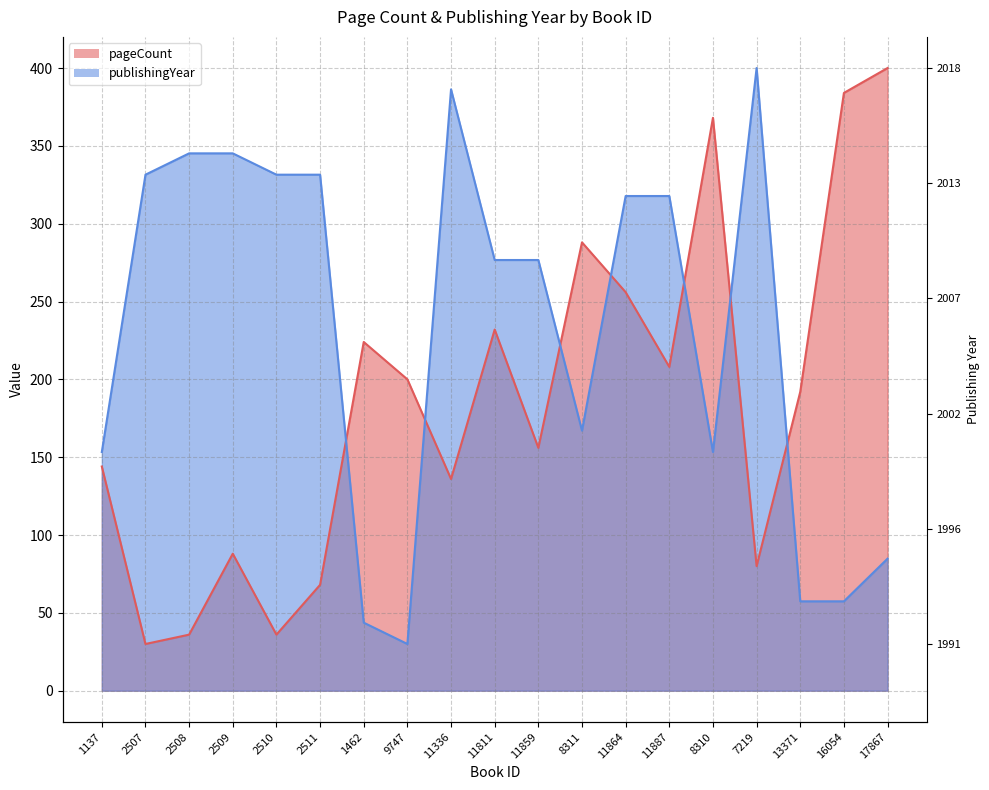

What are all the series names shown in the legend?

pageCount, publishingYear